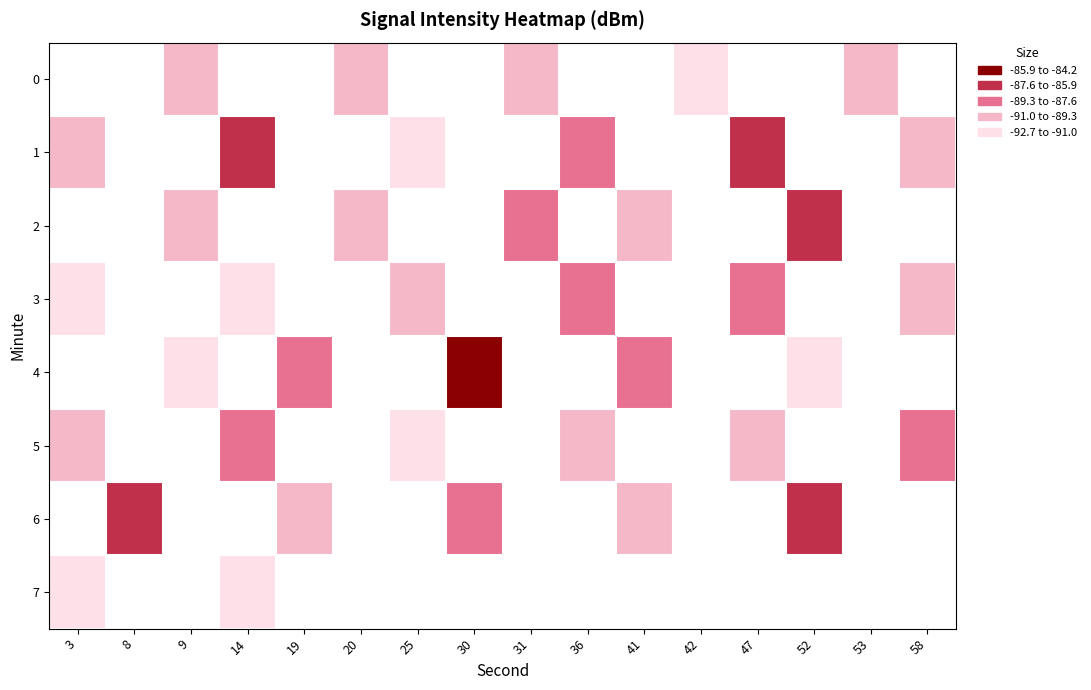

Between 3 and 25, which is larger?

25